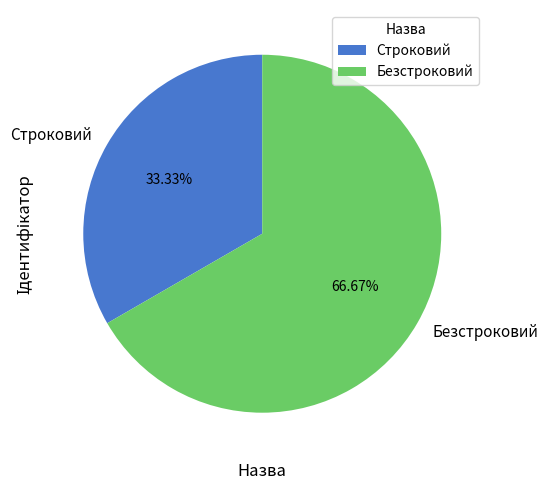

Is Строковий the majority of the pie?

No